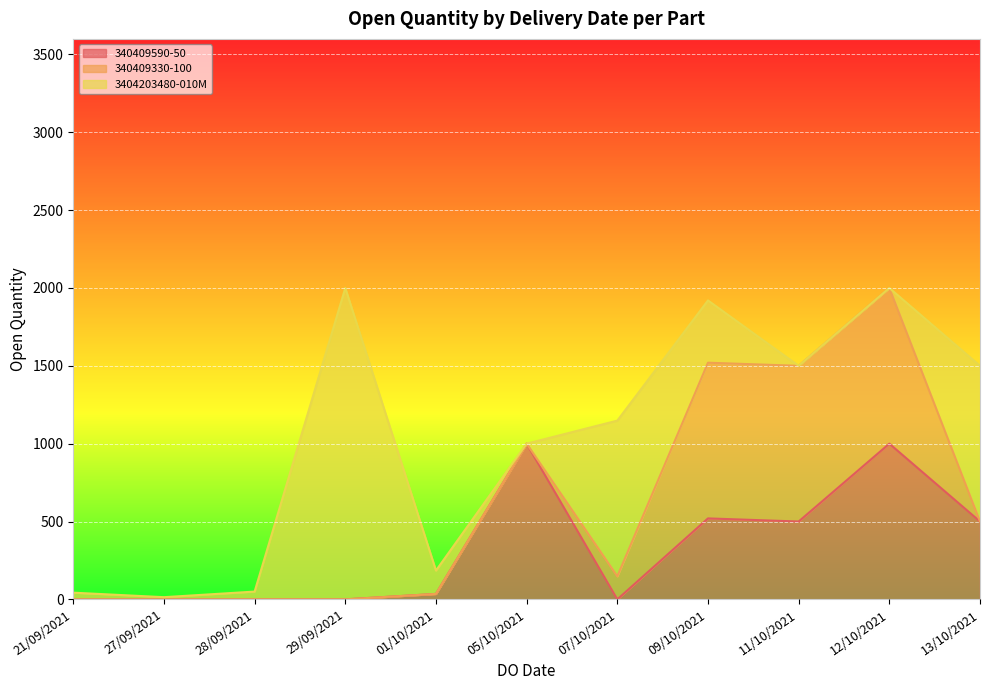

What is the label of the 3rd point from the left?

28/09/2021